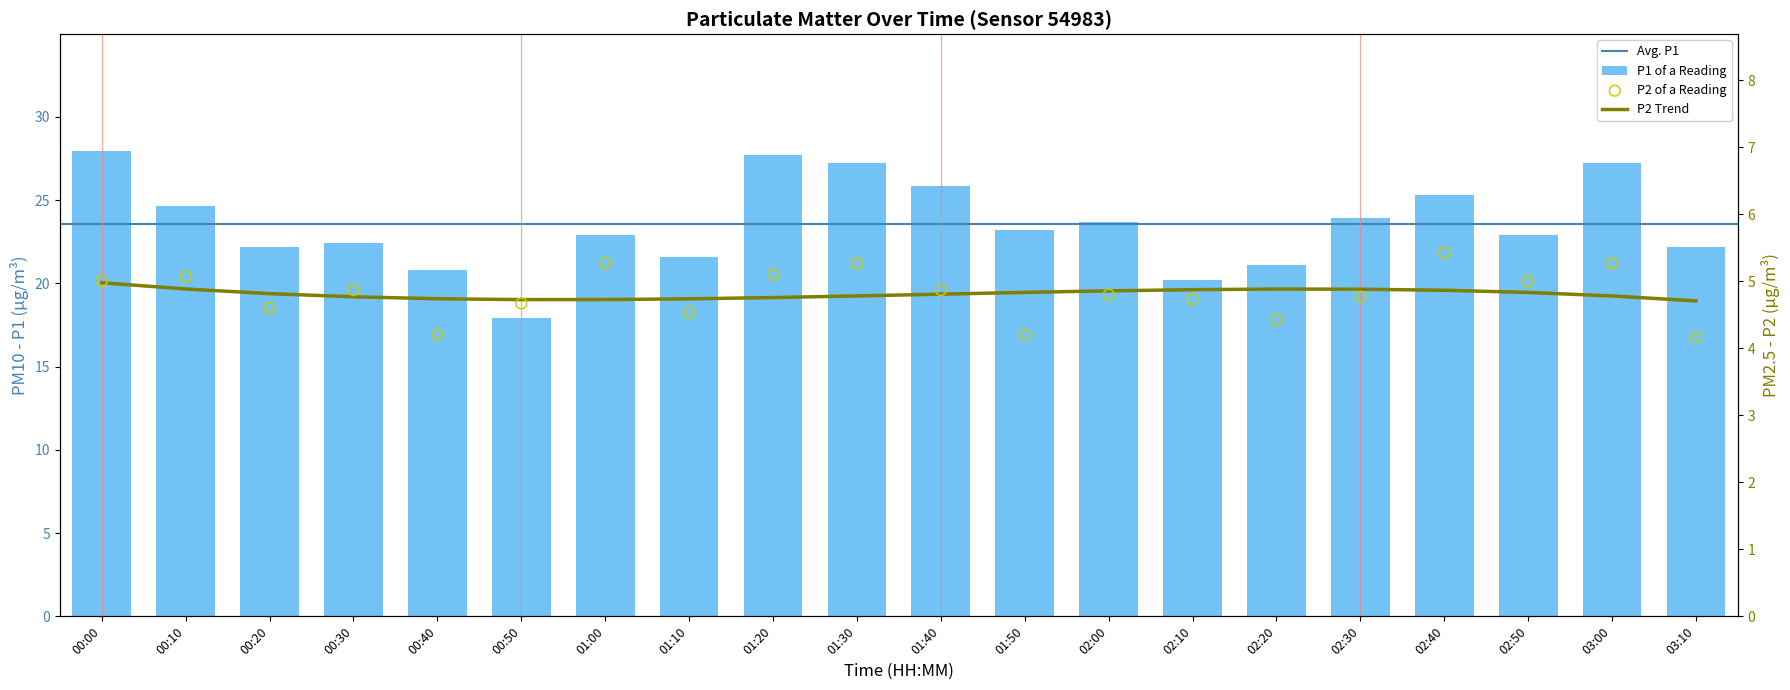

Is the value of P1 at 00:00 greater than the value of P2 at 01:20?

Yes